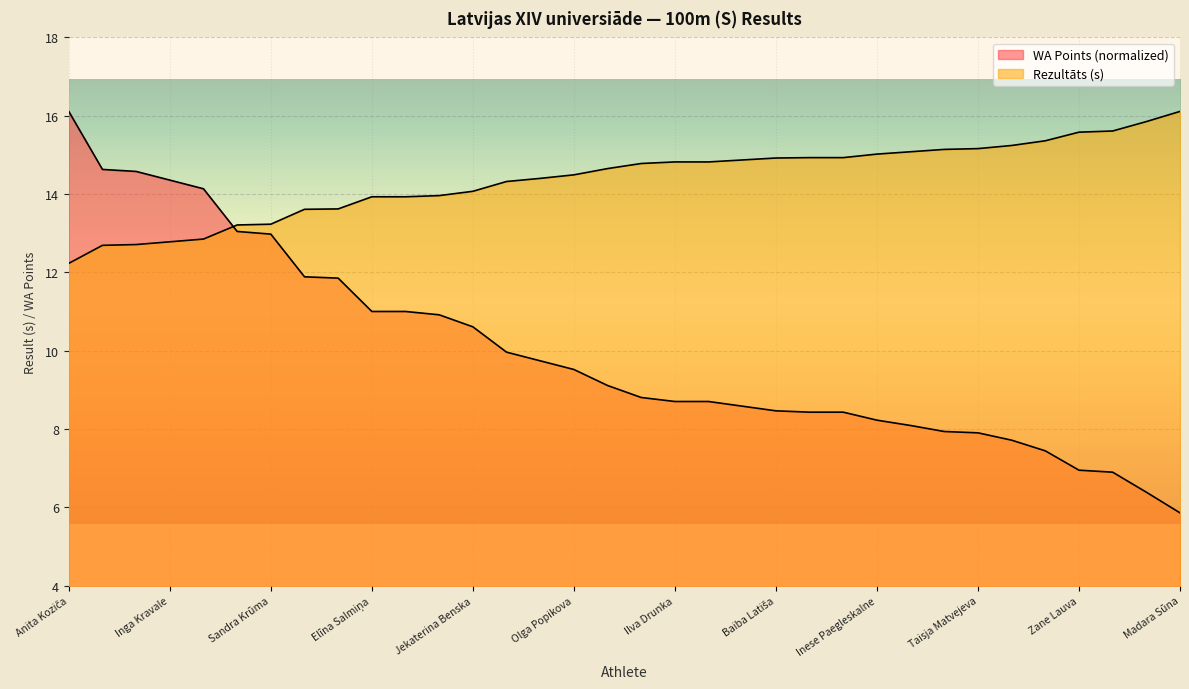

How many times do Rezultāts and WA cross each other?

1